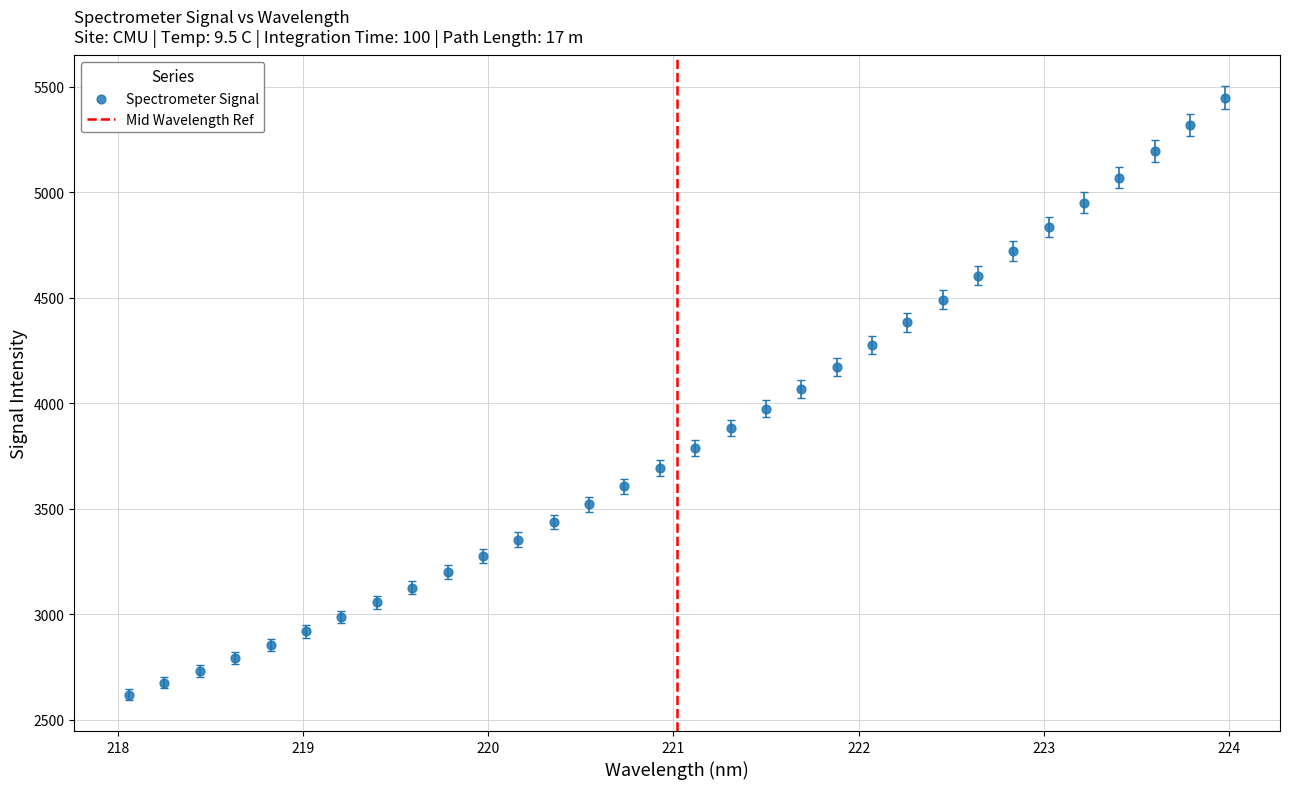

What is the range of X values (max minus min)?

5.9